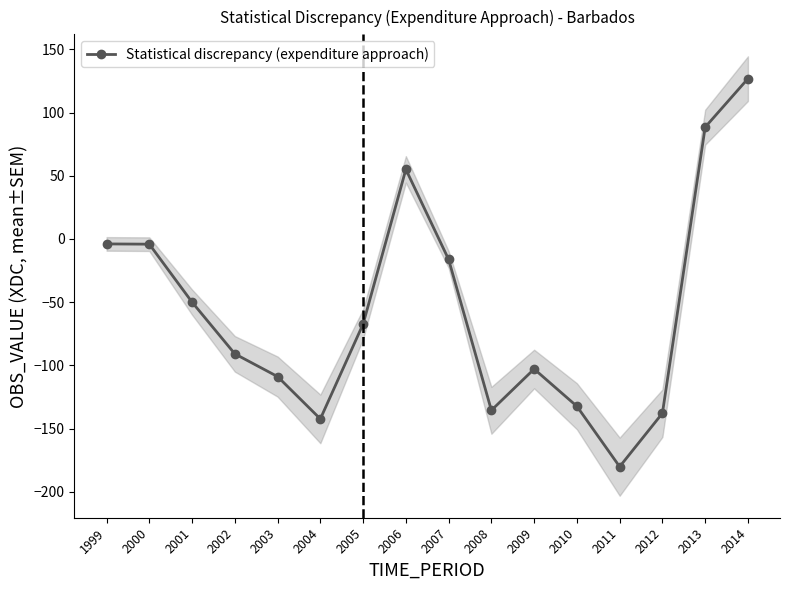

What is the average value?

-56.4